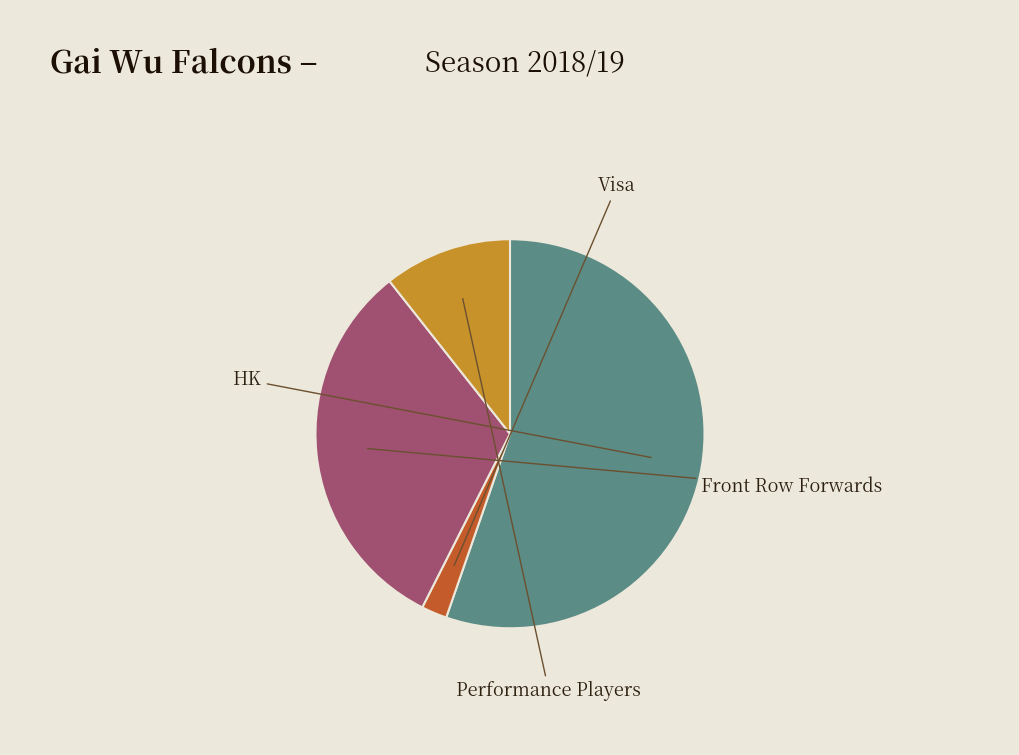

What portion of the pie excludes HK?

44.7%